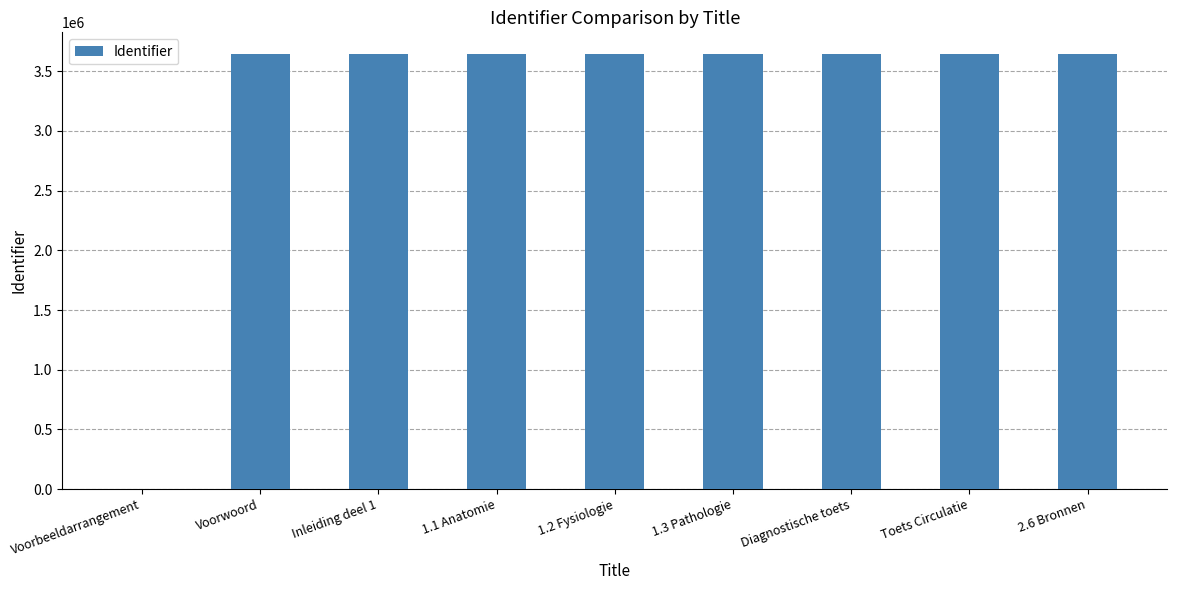

Approximately how many times larger is the value at Diagnostische toets compared to 1.3 Pathologie?

1.0